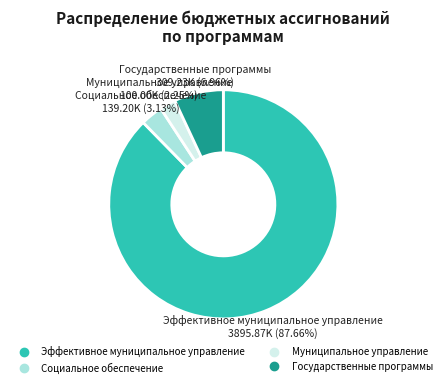

How many slices are in this pie chart?

4